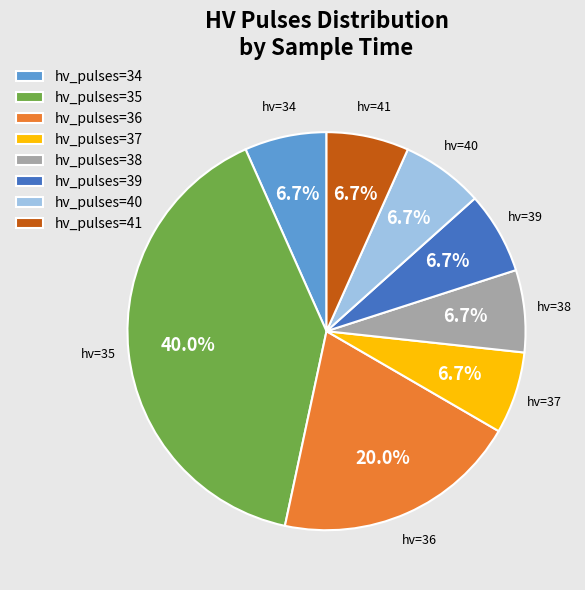

Do hv_pulses=38 and hv_pulses=39 together represent more than half of the pie?

No